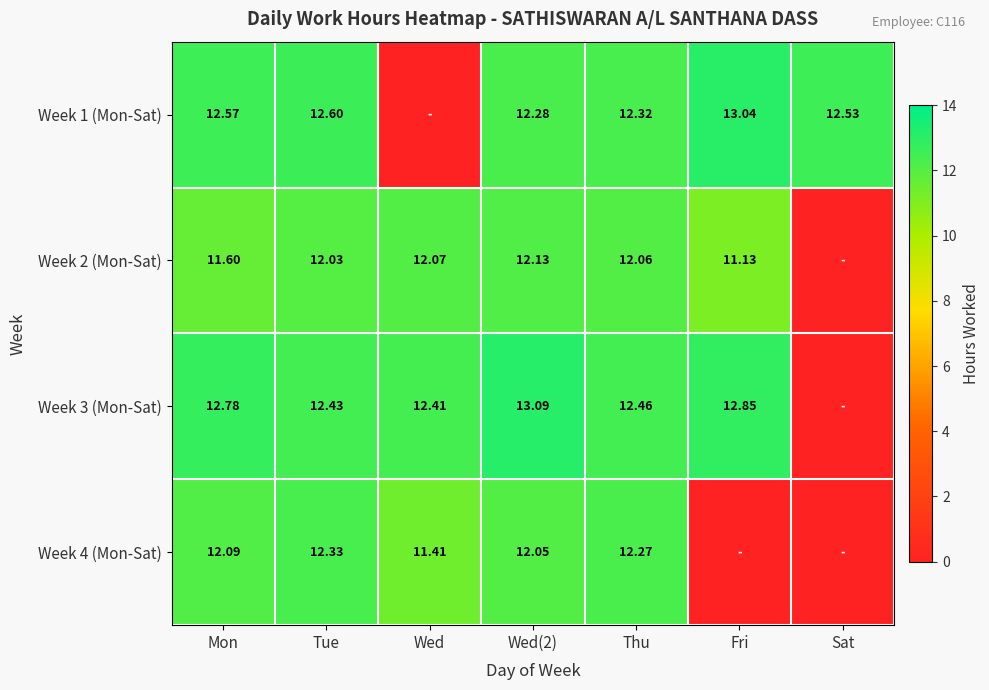

Where does the Week 1 (Mon-Sat) series first go above 12?

Mon